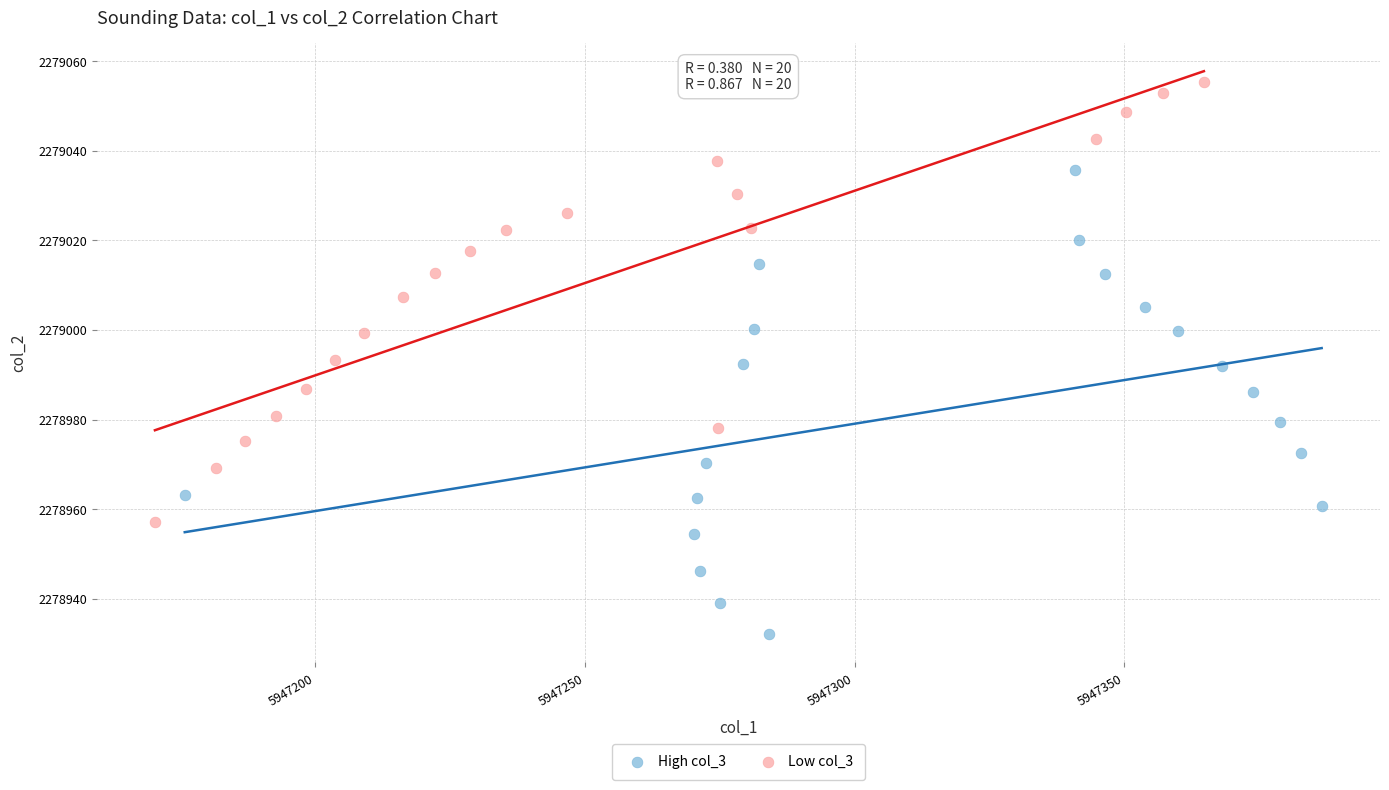

Which series contains the highest Y value?

Low col_3